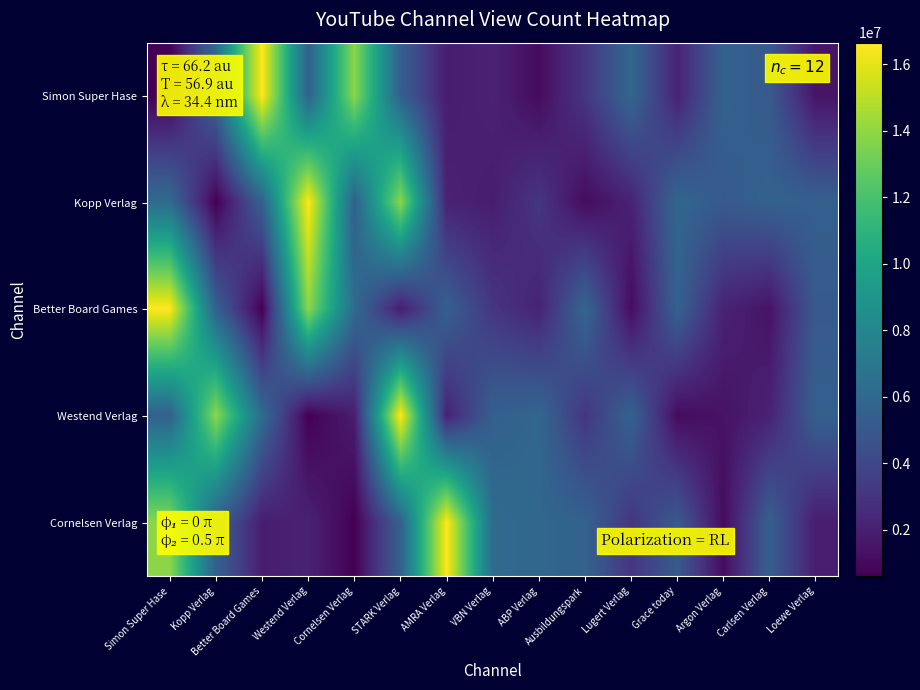

Reading right to left, list all the values displayed in this chart.

Simon Super Hase: Loewe Verlag=1418234	Carlsen Verlag=5123159	Argon Verlag=5631603	Grace today=2127108	Lugert Verlag=5915037	Ausbildungspark=3131214	ABP Verlag=1077340	VBN Verlag=2139176	AMRA Verlag=1886829	STARK Verlag=5503399	Cornelsen Verlag=13876371	Westend Verlag=5551023	Better Board Games=16651781	Kopp Verlag=6204045	Simon Super Hase=601451
Kopp Verlag: Loewe Verlag=5463514	Carlsen Verlag=5631603	Argon Verlag=5123159	Grace today=5915037	Lugert Verlag=2127108	Ausbildungspark=1077340	ABP Verlag=3131214	VBN Verlag=1886829	AMRA Verlag=2139176	STARK Verlag=13876371	Cornelsen Verlag=5503399	Westend Verlag=16651781	Better Board Games=5551023	Kopp Verlag=601451	Simon Super Hase=6204045
Better Board Games: Loewe Verlag=5123159	Carlsen Verlag=1418234	Argon Verlag=2127108	Grace today=5631603	Lugert Verlag=1077340	Ausbildungspark=5915037	ABP Verlag=2139176	VBN Verlag=3131214	AMRA Verlag=5503399	STARK Verlag=1886829	Cornelsen Verlag=6204045	Westend Verlag=13876371	Better Board Games=601451	Kopp Verlag=5551023	Simon Super Hase=16651781
Westend Verlag: Loewe Verlag=5463514	Carlsen Verlag=2127108	Argon Verlag=1418234	Grace today=1077340	Lugert Verlag=5631603	Ausbildungspark=3131214	ABP Verlag=5915037	VBN Verlag=5503399	AMRA Verlag=2139176	STARK Verlag=16651781	Cornelsen Verlag=1886829	Westend Verlag=601451	Better Board Games=6204045	Kopp Verlag=13876371	Simon Super Hase=5551023
Cornelsen Verlag: Loewe Verlag=1868303	Carlsen Verlag=5463514	Argon Verlag=1077340	Grace today=5123159	Lugert Verlag=3131214	Ausbildungspark=5631603	ABP Verlag=5915037	VBN Verlag=6204045	AMRA Verlag=16651781	STARK Verlag=5551023	Cornelsen Verlag=601451	Westend Verlag=2139176	Better Board Games=1886829	Kopp Verlag=5503399	Simon Super Hase=13876371